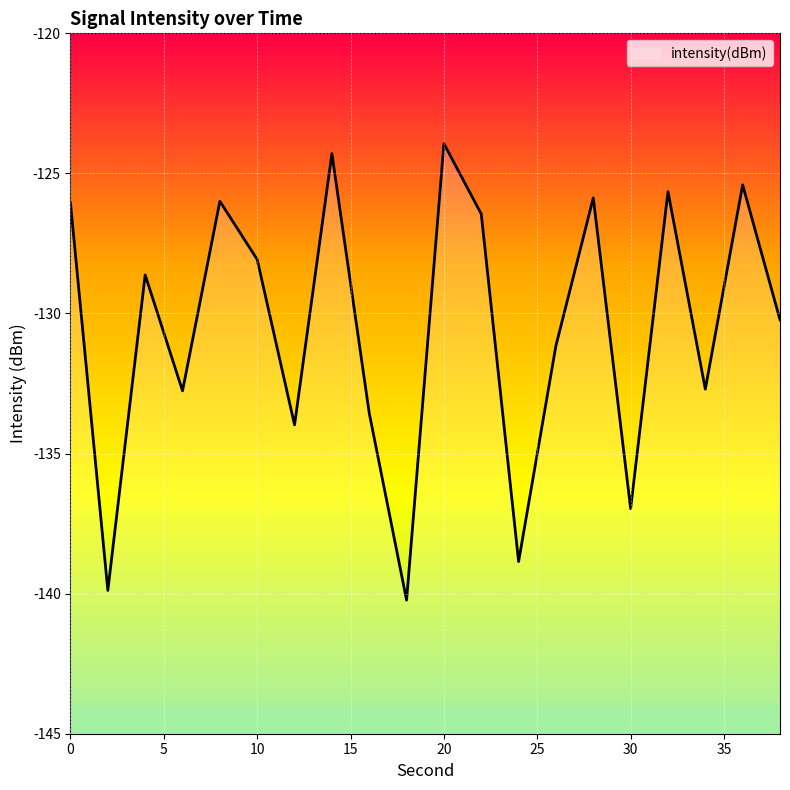

What is the change in value from 18 to 22?

+13.8